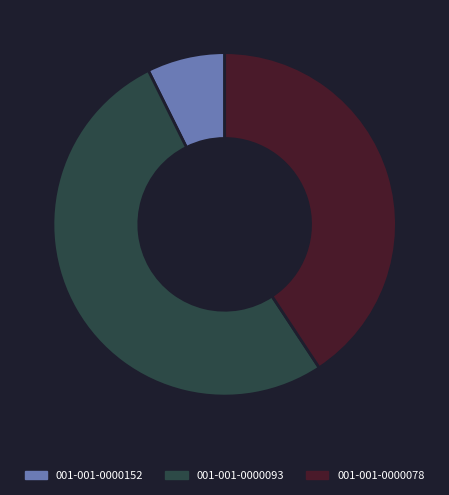

Rank the categories by value from highest to lowest.

001-001-0000093, 001-001-0000078, 001-001-0000152